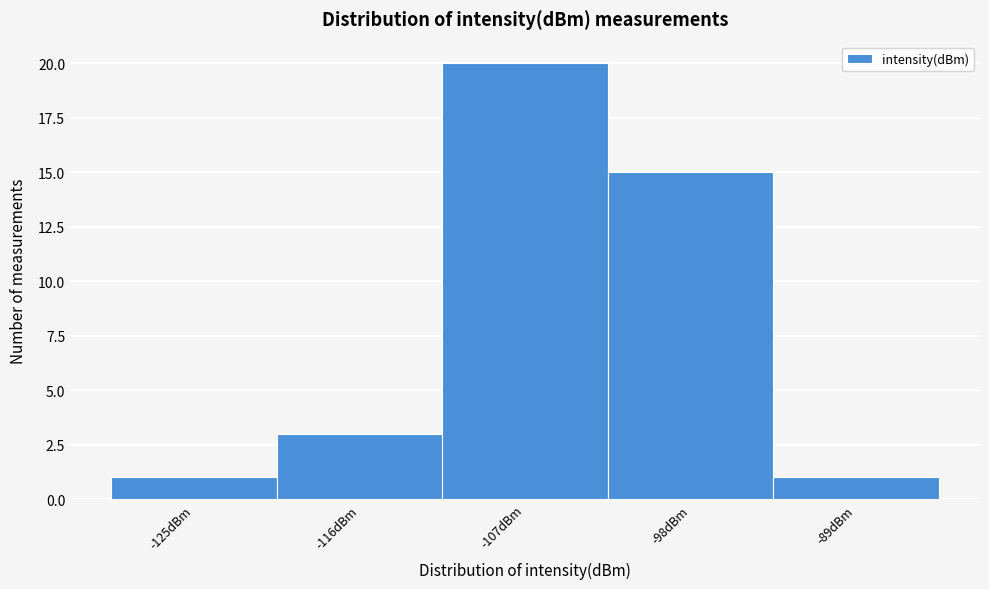

Reading left to right, what are all the values shown in this chart?

1	3	20	15	1